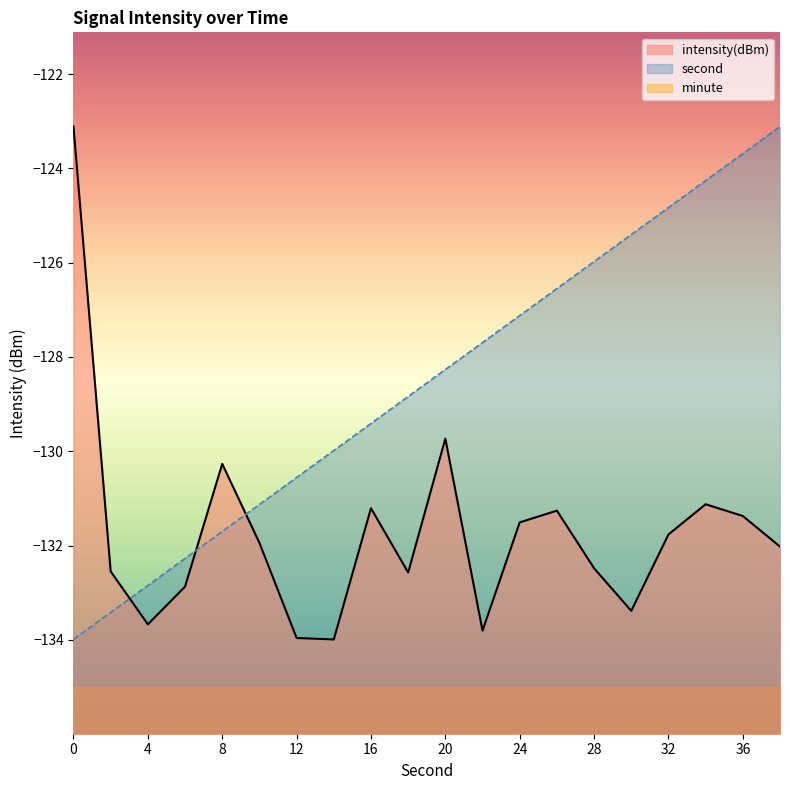

What is the total value across all series at 36?

-390.1